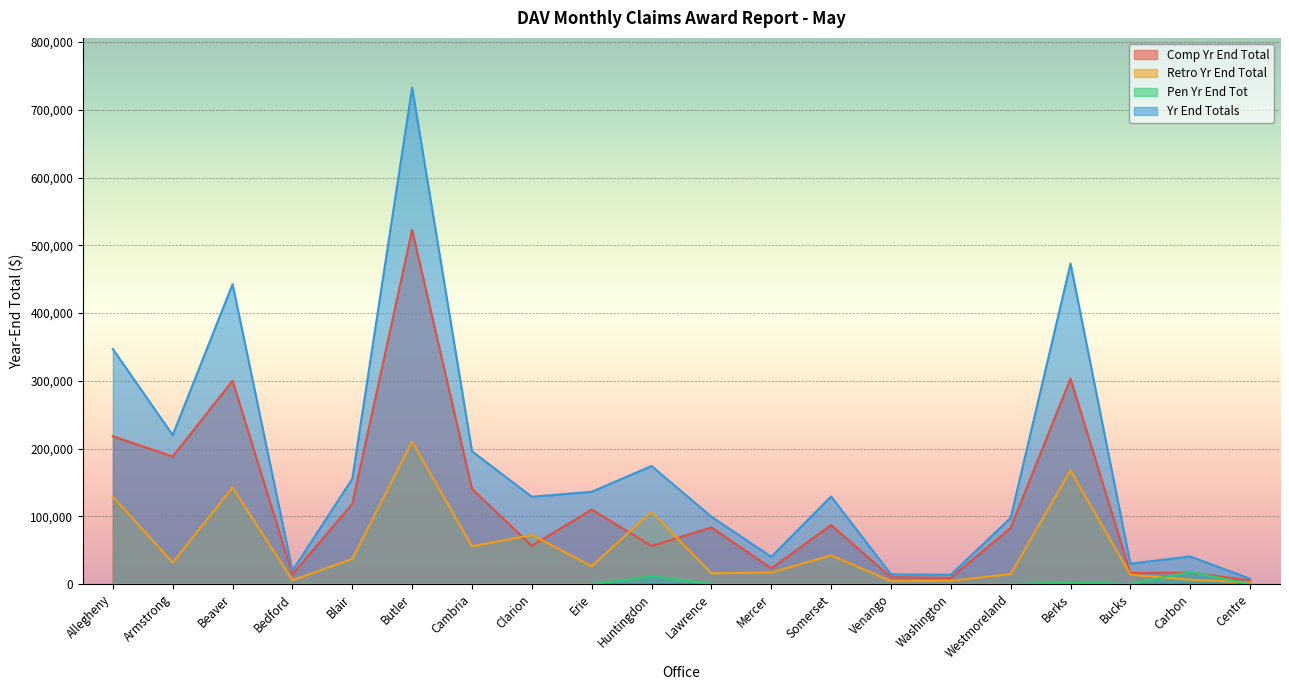

What is the difference between the highest and lowest values at Butler?

732977